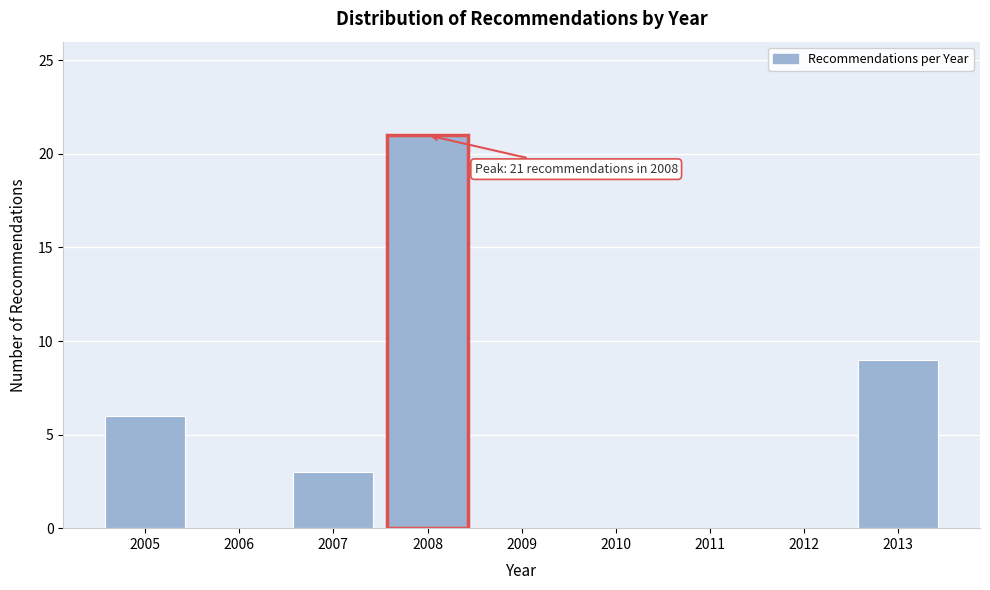

Over which range of the x-axis is the bar tallest?

2007.5 to 2008.5